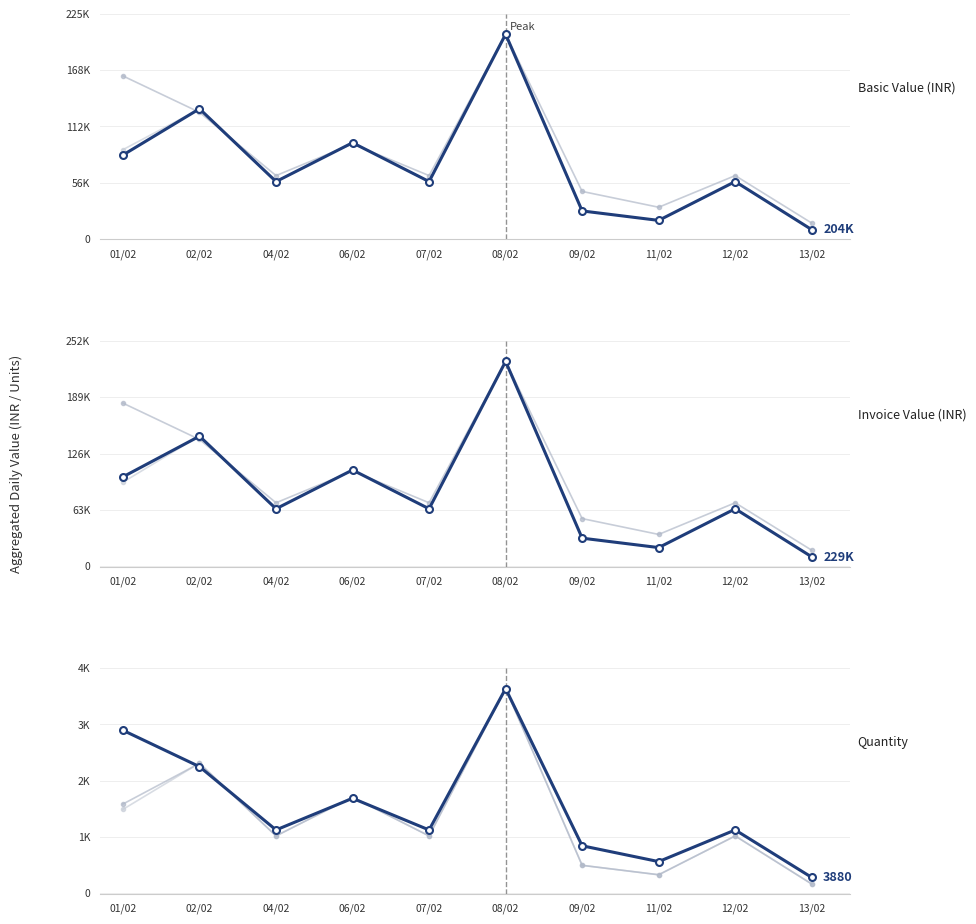

At how many categories does at least one series exceed 1990?

3